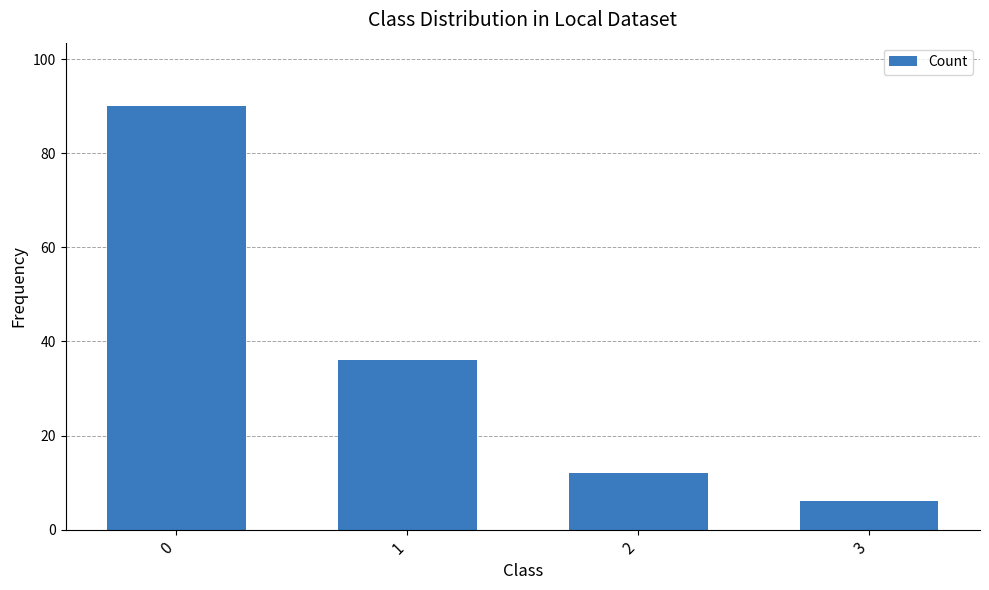

Reading left to right, what are all the values shown in this chart?

90	36	12	6